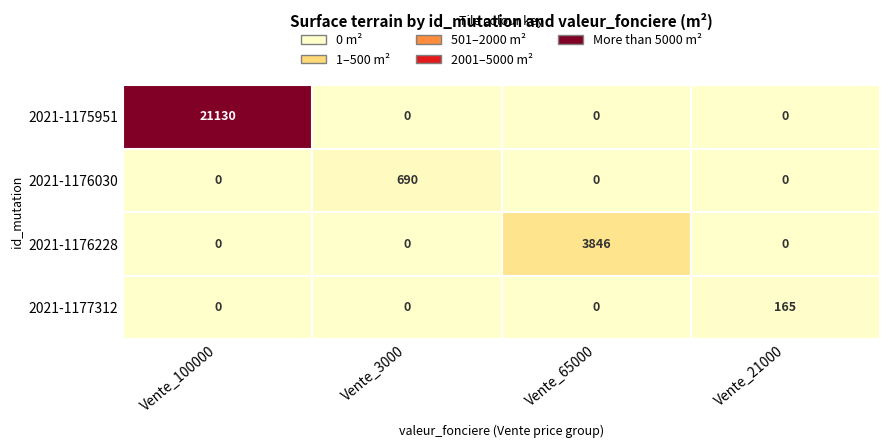

What is the difference between the maximum and second lowest values in the 2021-1177312 series?

165